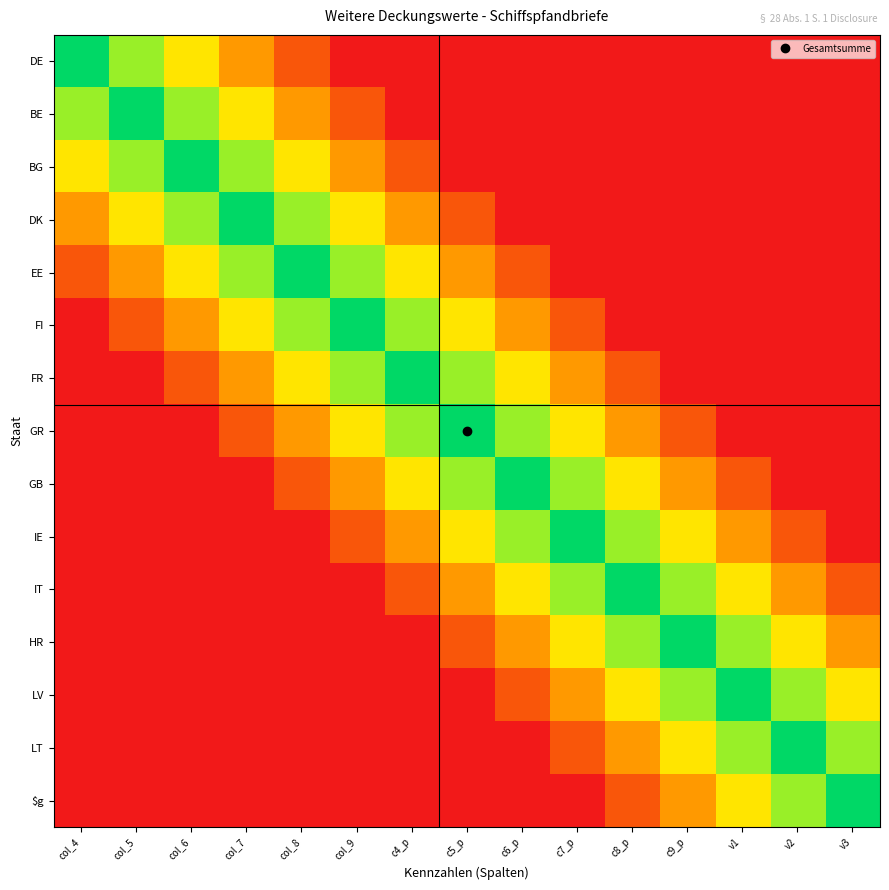

How many categories are shown in the chart?

15